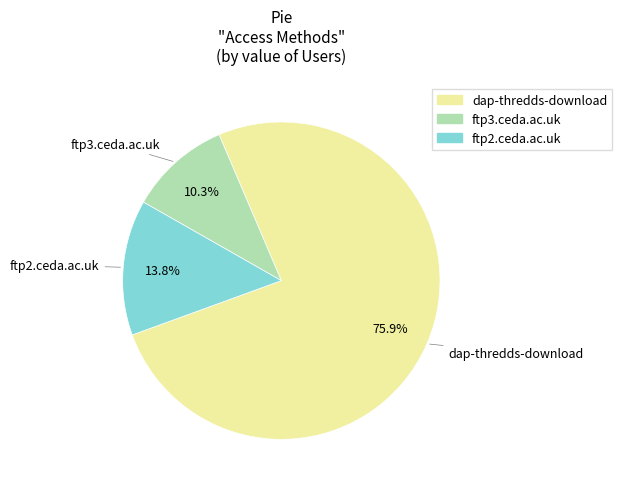

Between dap-thredds-download and ftp3.ceda.ac.uk, which is larger?

dap-thredds-download